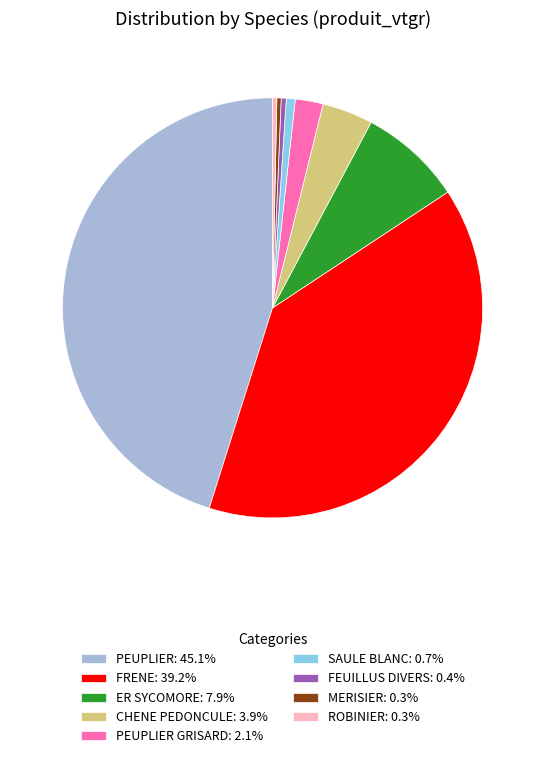

Is there any slice that represents more than half of the pie?

No